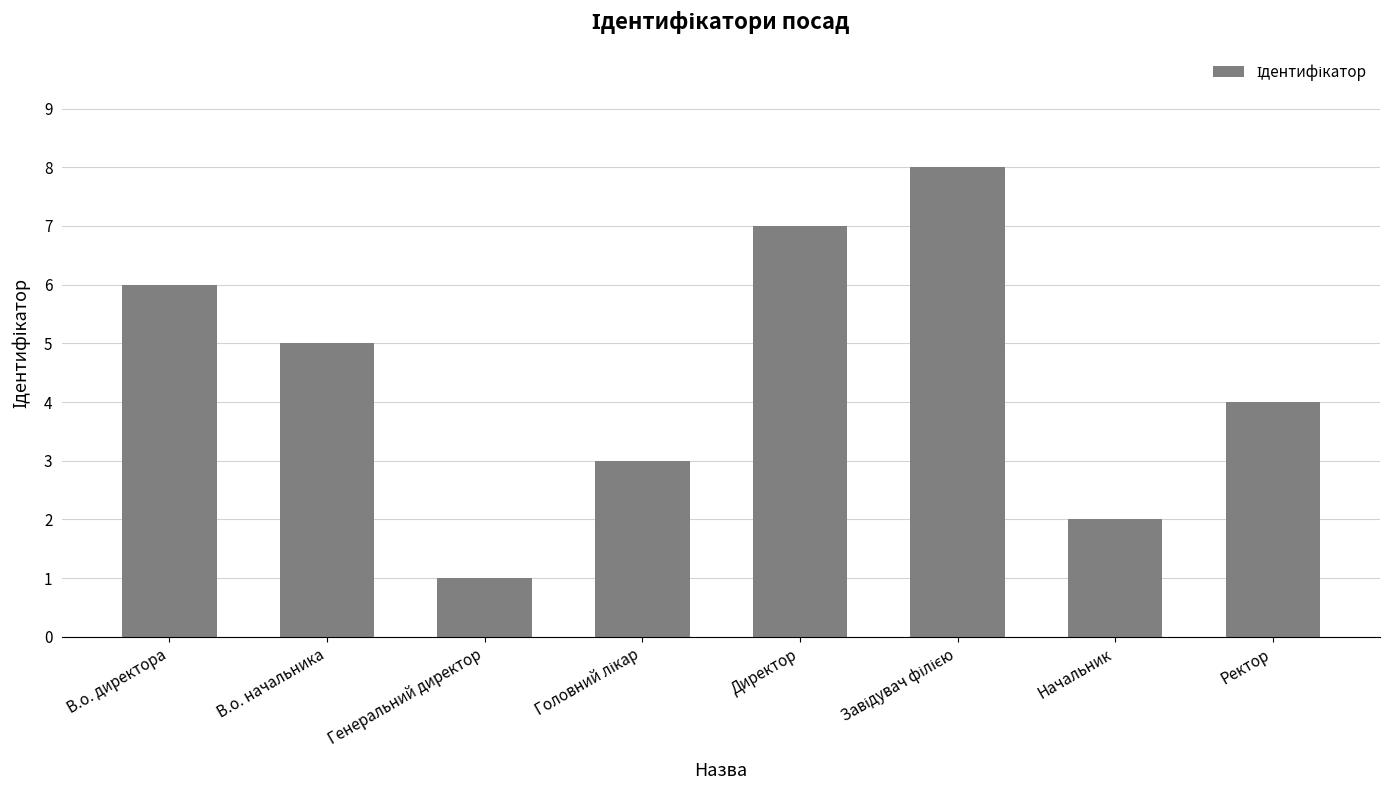

How many categories are shown in the chart?

8